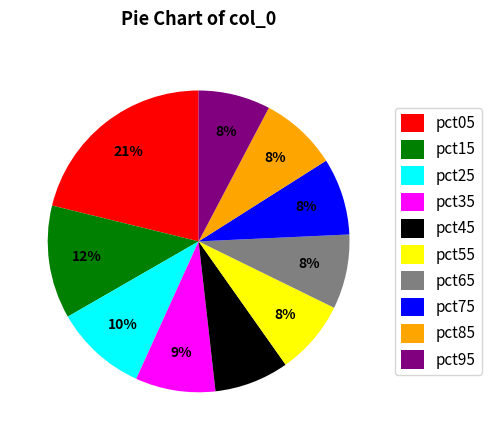

To the nearest percent, what is the combined percentage of pct45 and pct35?

17%